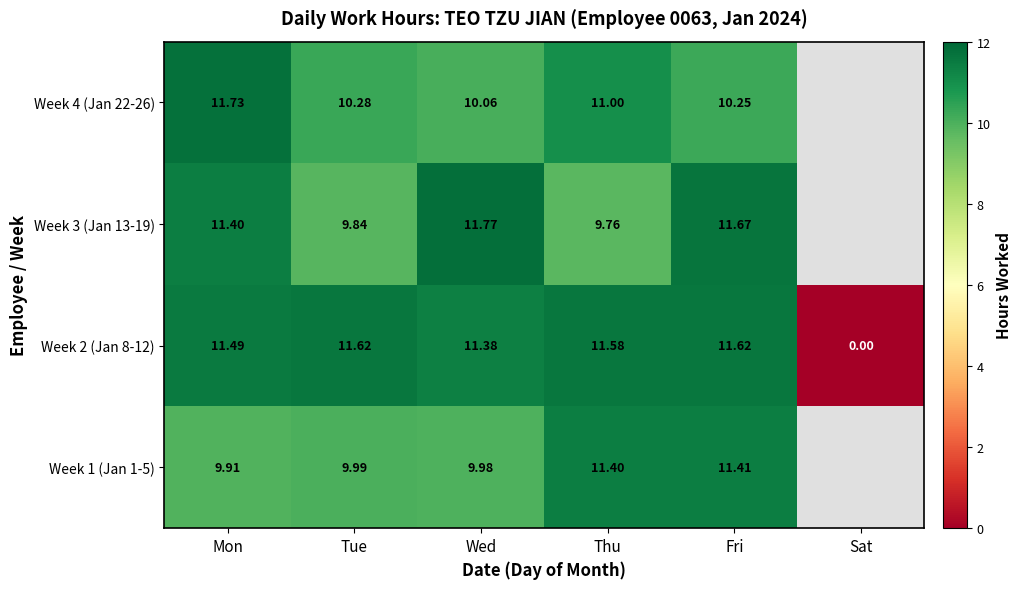

How many values in the Week 2 (Jan 8-12) series are below 11?

1